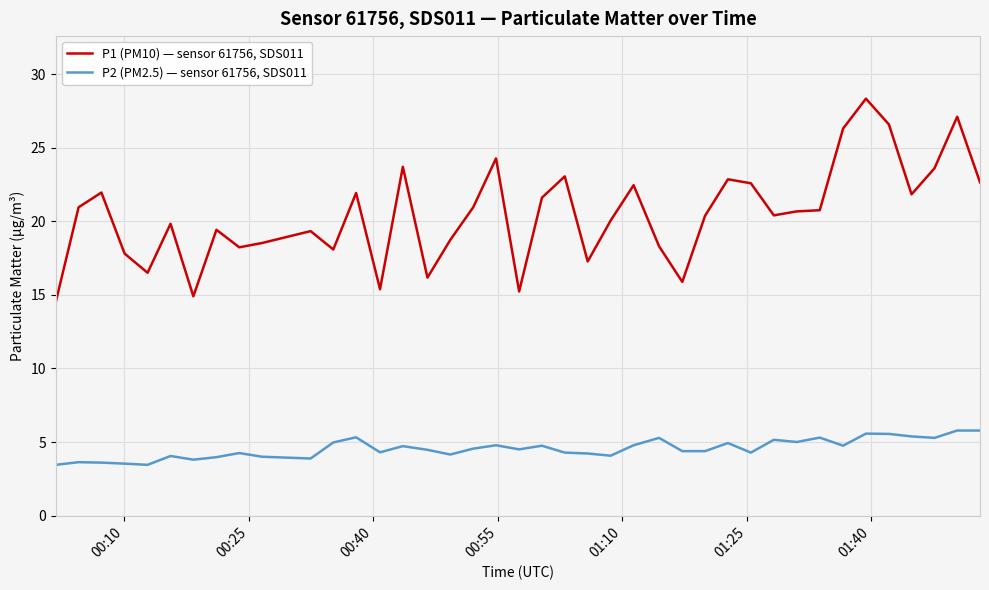

True or false: P2 (PM2.5) — sensor 61756, SDS011 and P1 (PM10) — sensor 61756, SDS011 intersect in this chart.

False